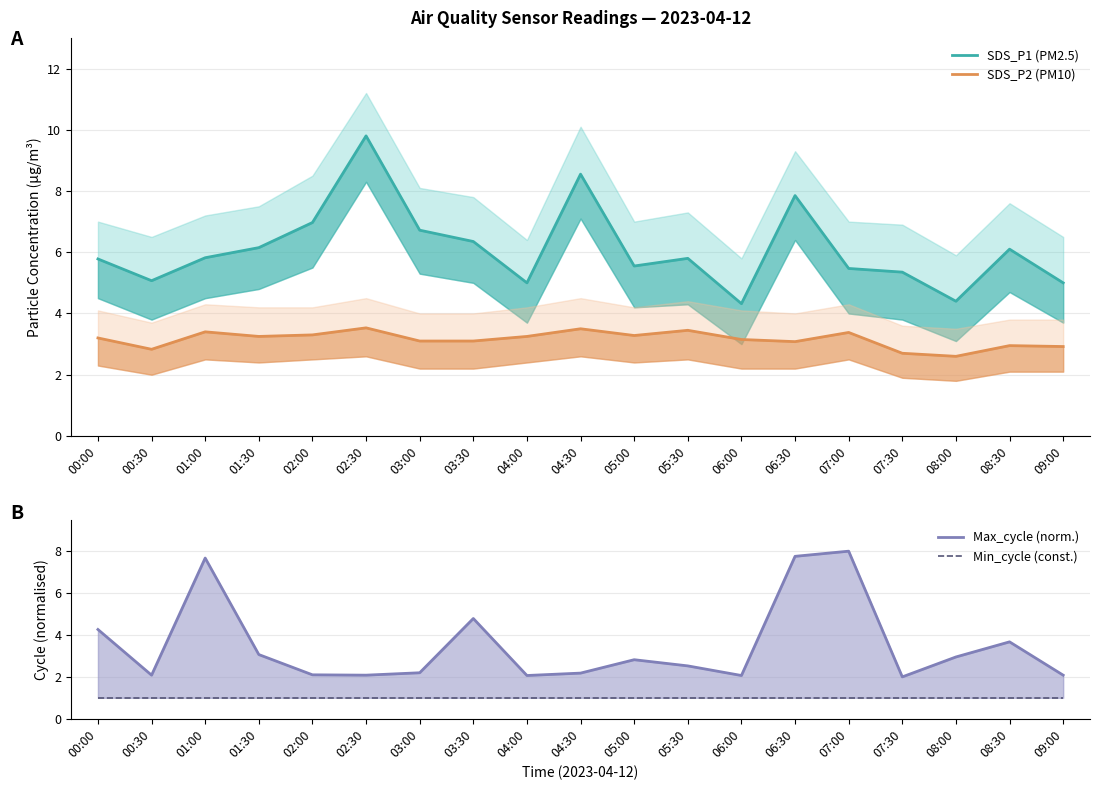

Where is the first local minimum for Max_cycle (norm.)?

00:30